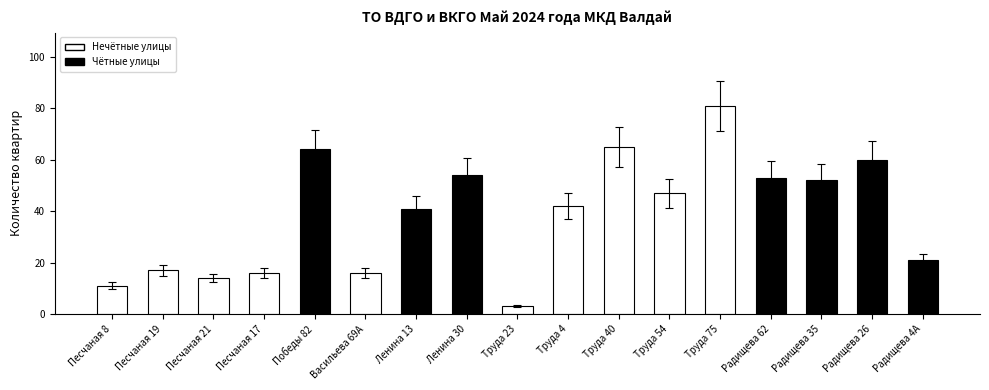

How many data points are less than 42?

8